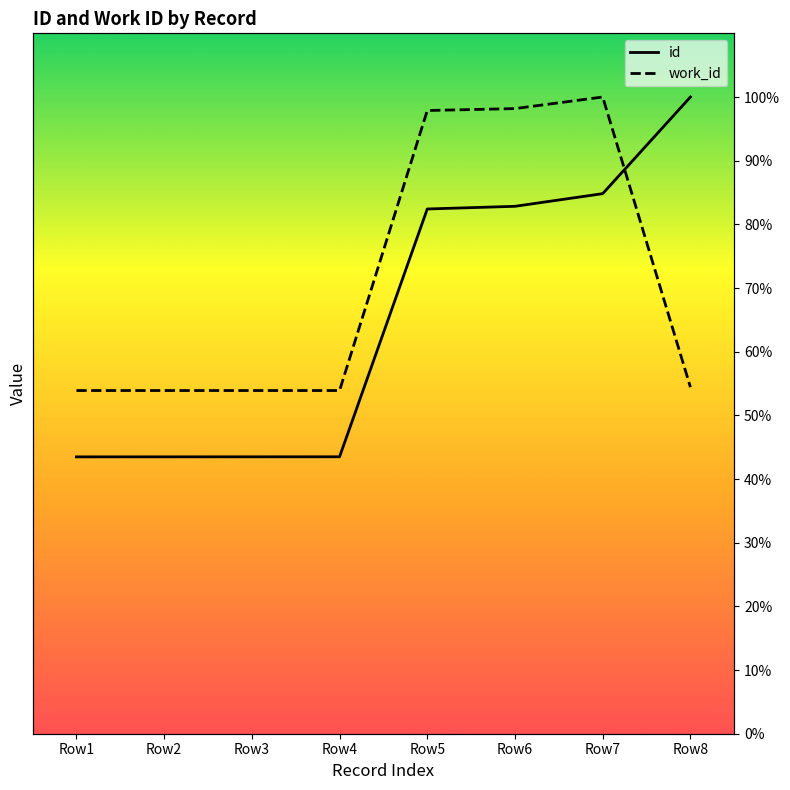

Reading right to left, transcribe all the data shown in this chart.

id: 100.0	84.8	82.8	82.4	43.5	43.5	43.5	43.5
work_id: 54.4	100.0	98.2	97.9	53.9	53.9	53.9	53.9